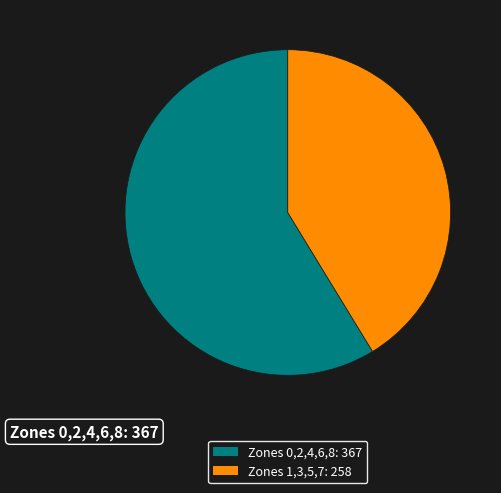

Is there a majority slice in this chart?

Yes